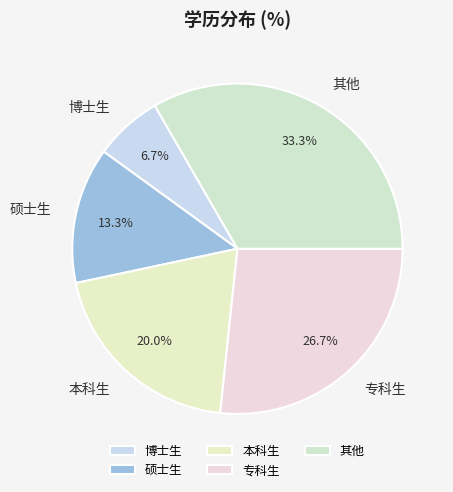

To the nearest percent, what portion does 专科生 represent?

27%